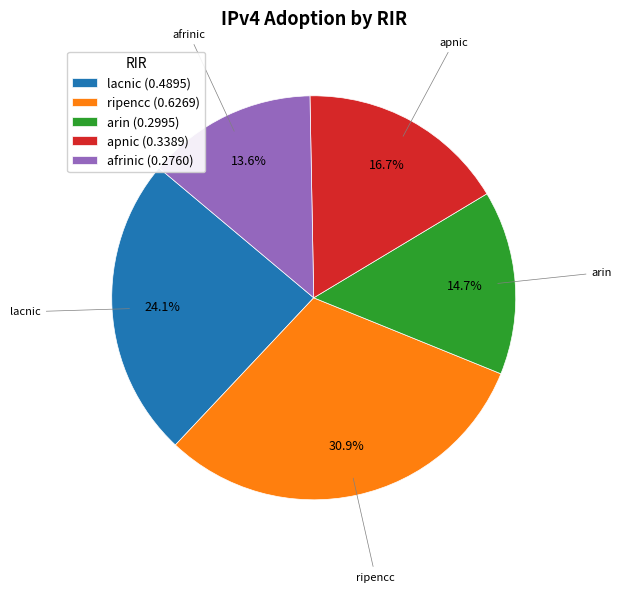

Which slice is the smallest?

afrinic